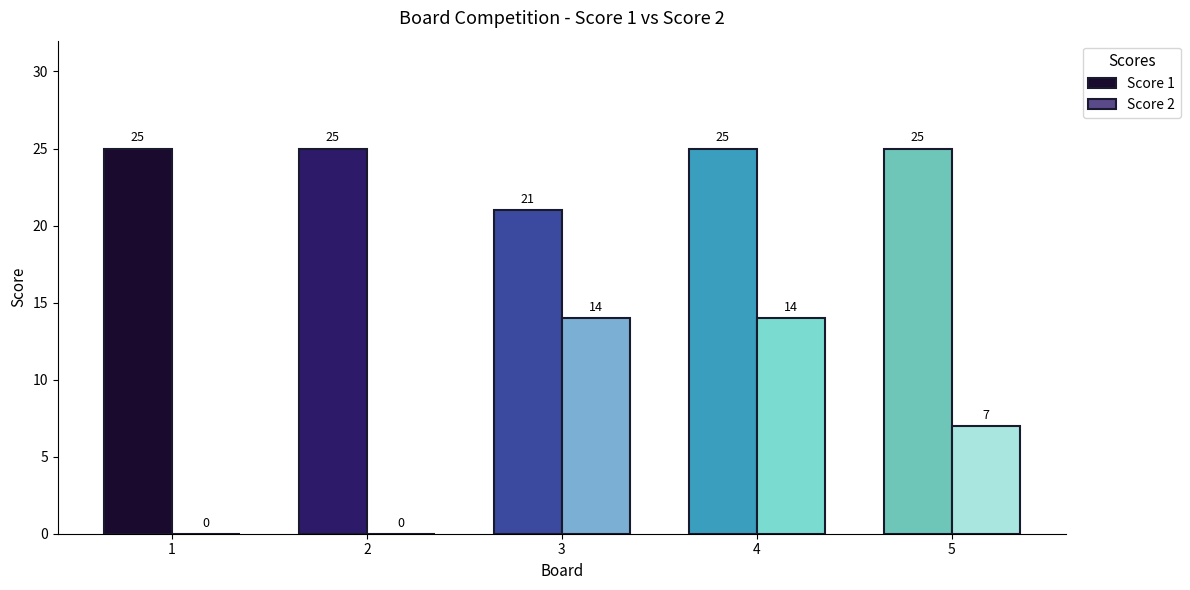

What is the greatest value displayed?

25